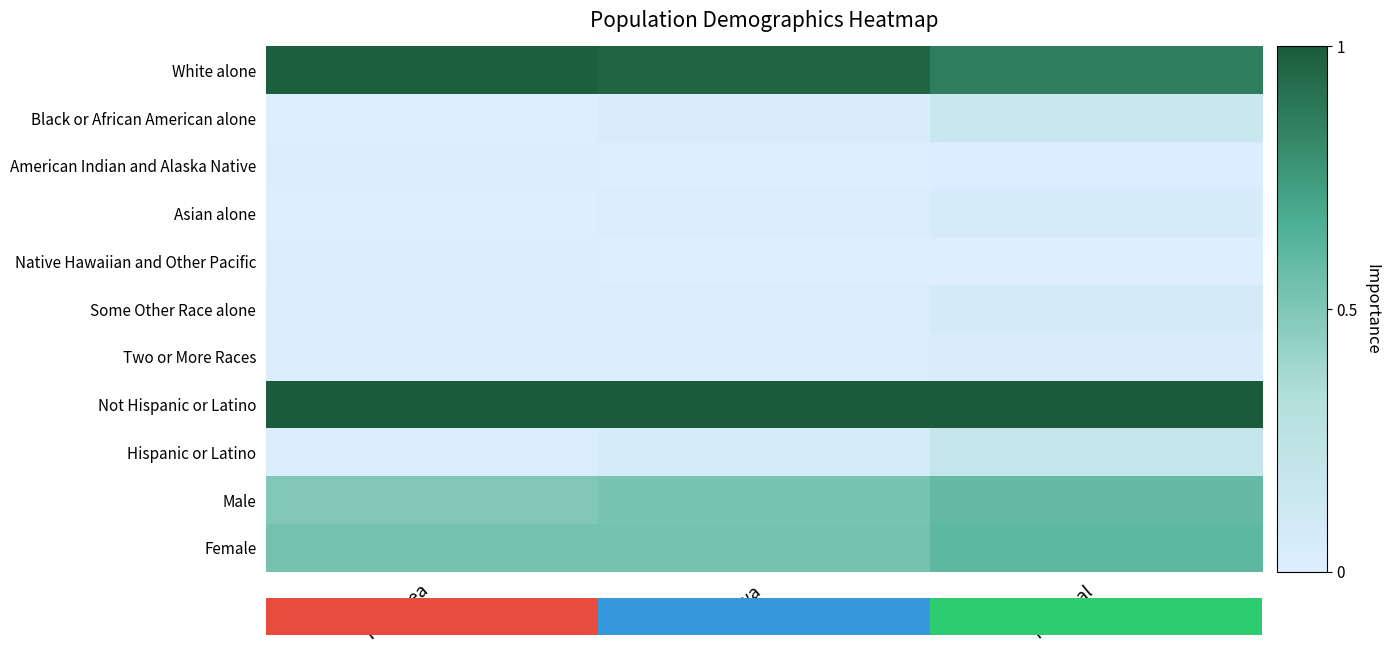

What is the spread (max minus min) of values at Iowa?

1.0